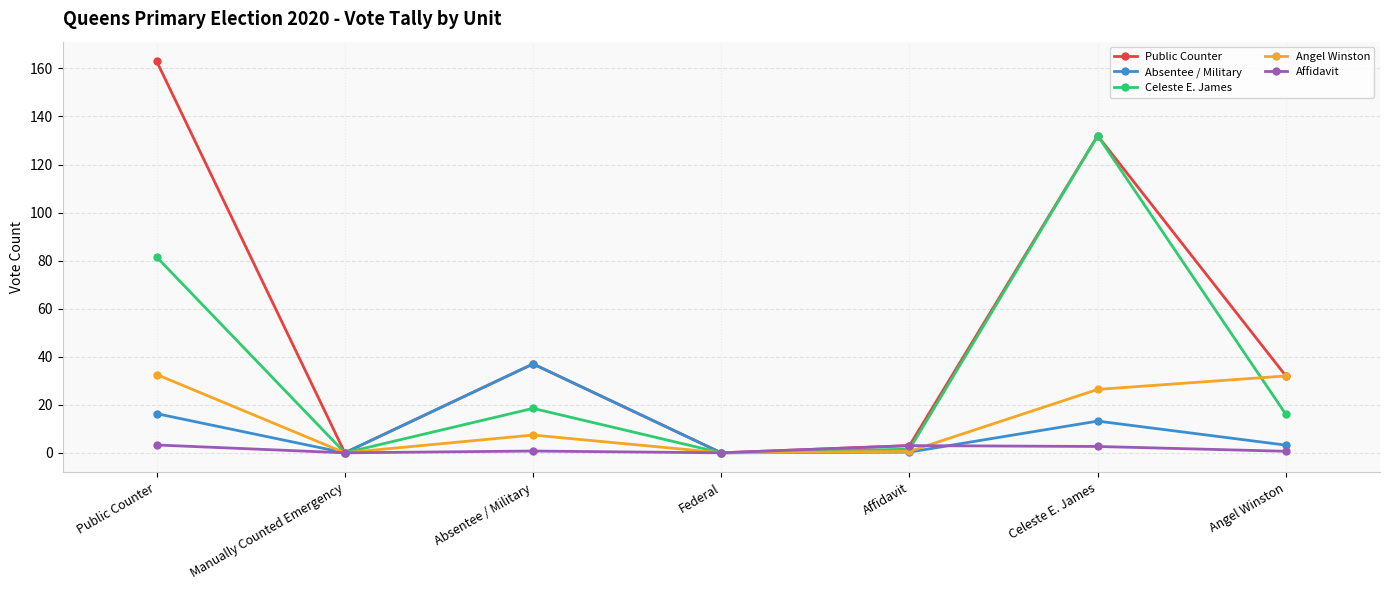

Between Public Counter and Absentee / Military, which series saw the biggest shift?

Public Counter